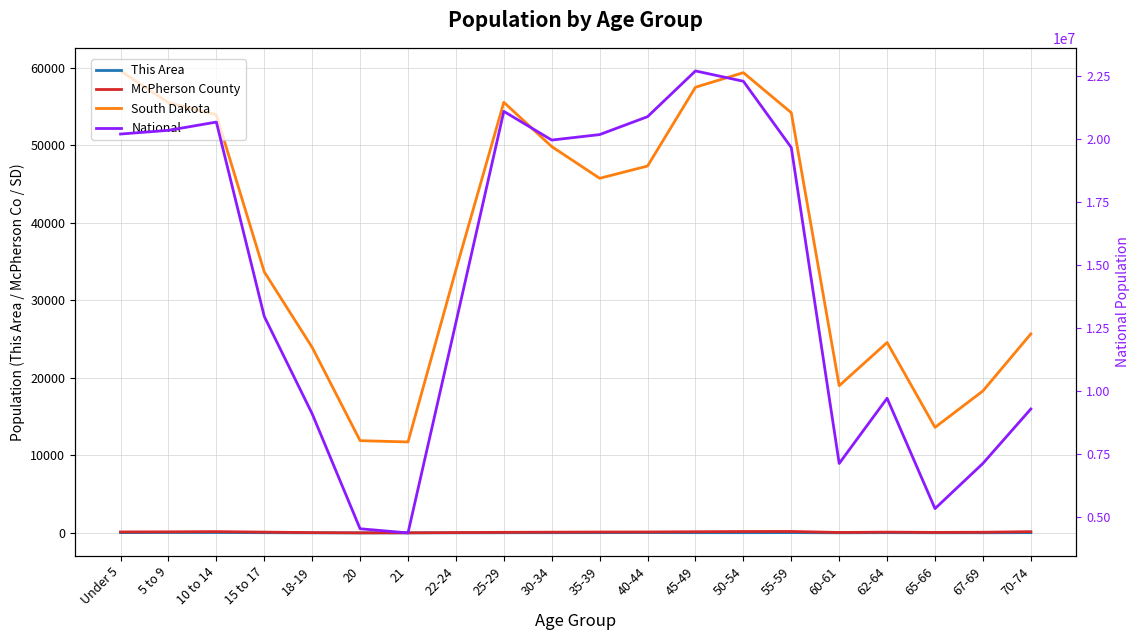

How many data points does each series have?

20